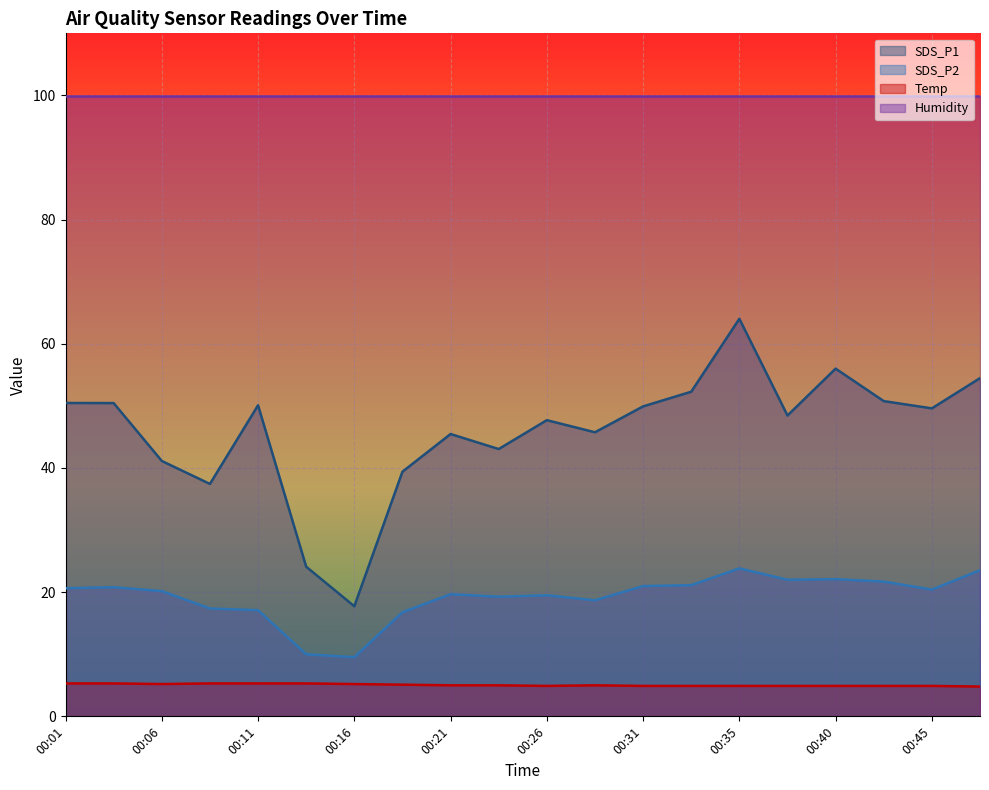

What is the difference between the highest and lowest values at 00:35?

95.0